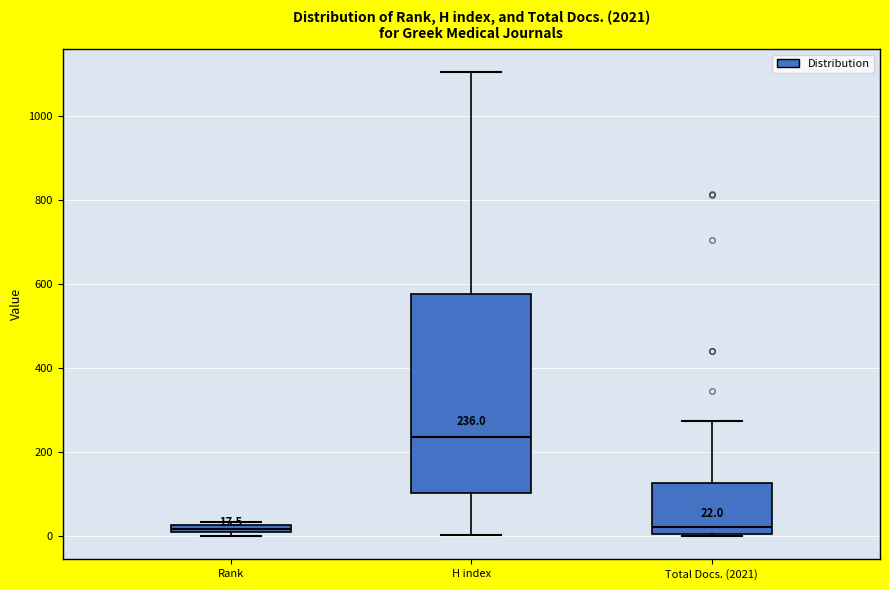

Which box is the tallest, from its lower edge to its upper edge?

H index